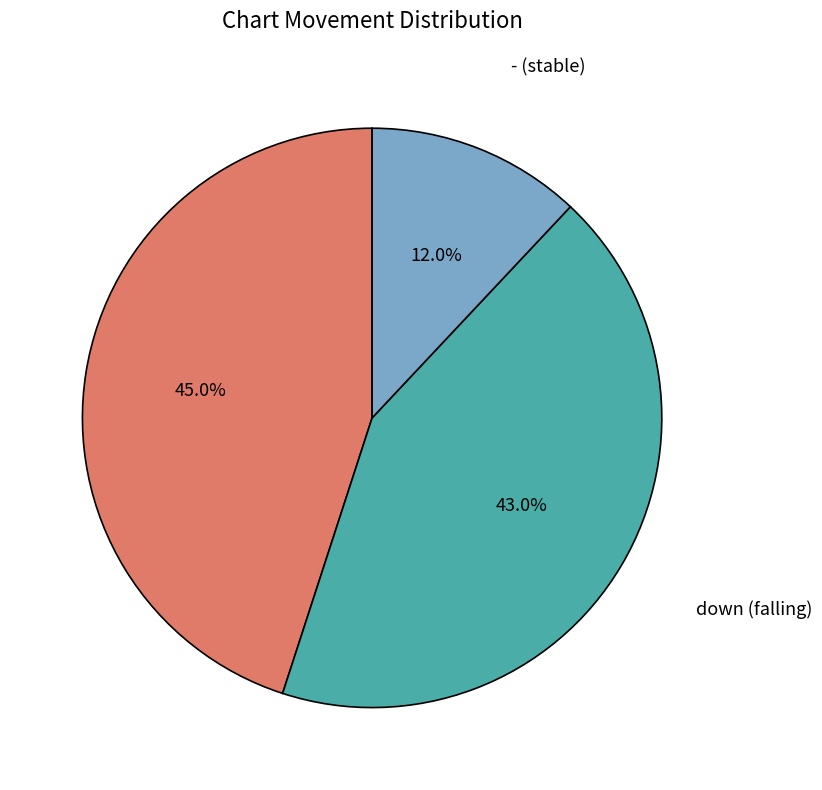

How much of the chart is everything except up?

55.0%